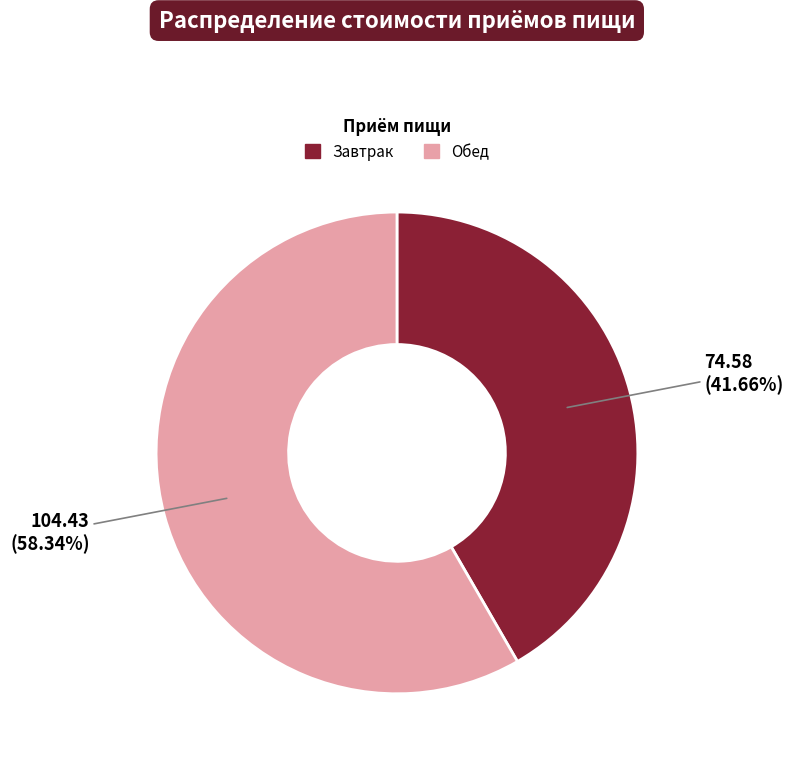

How much of the chart is everything except Обед?

41.7%